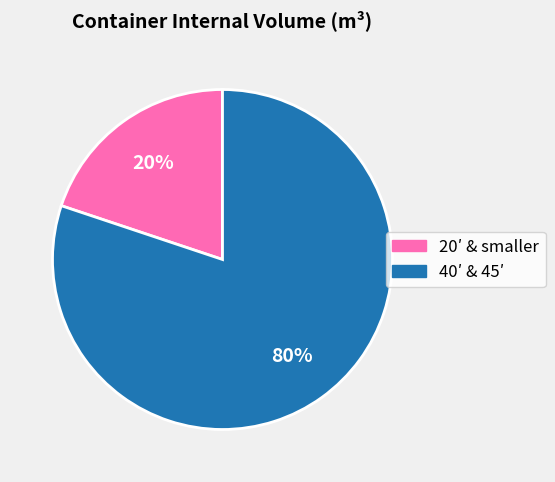

To the nearest percent, what is the difference between the largest and smallest slice percentages?

60%